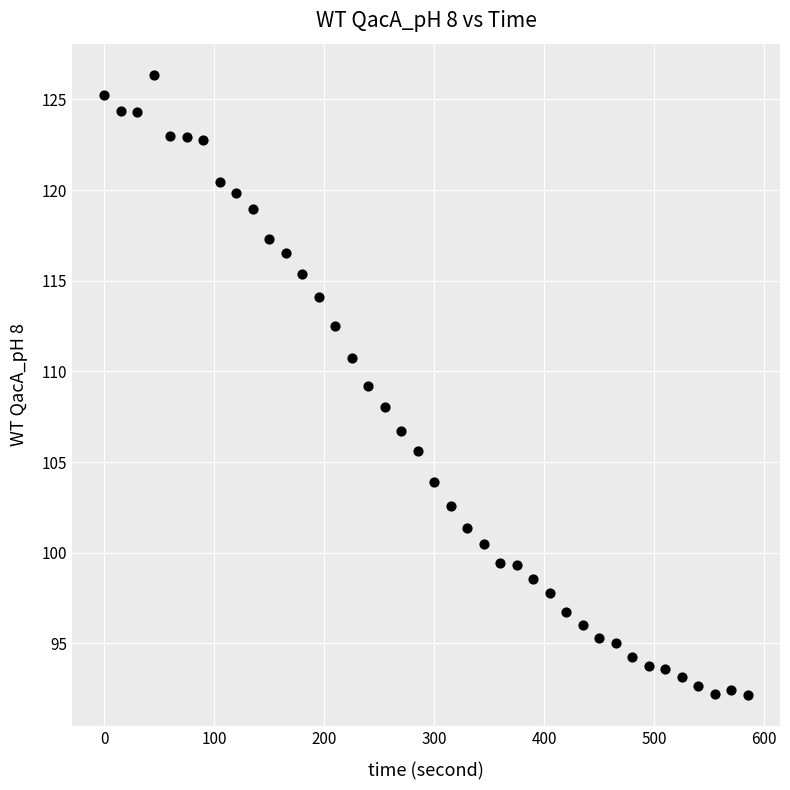

What is the range of Y values (max minus min)?

34.2